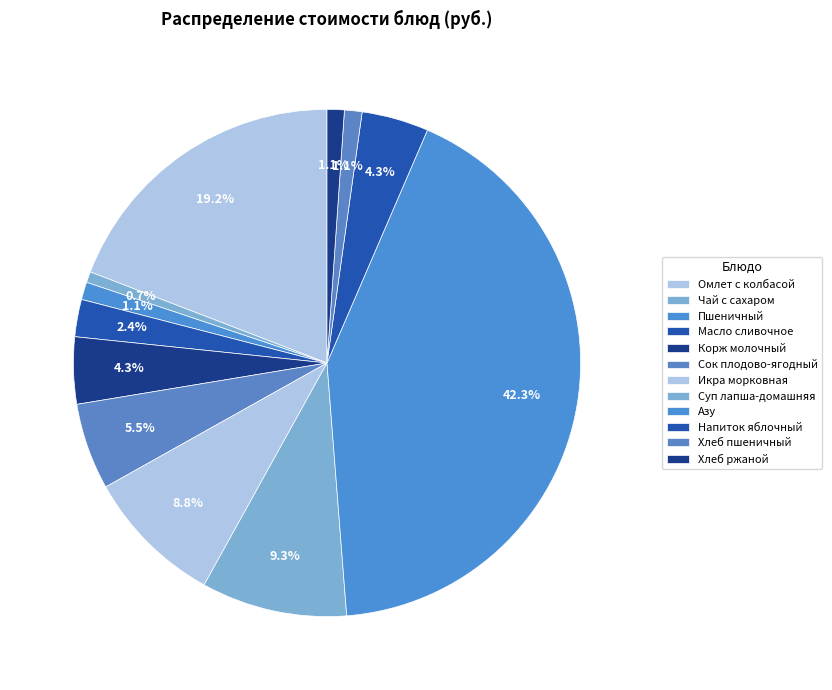

What is the smallest slice in the pie chart?

Чай с сахаром